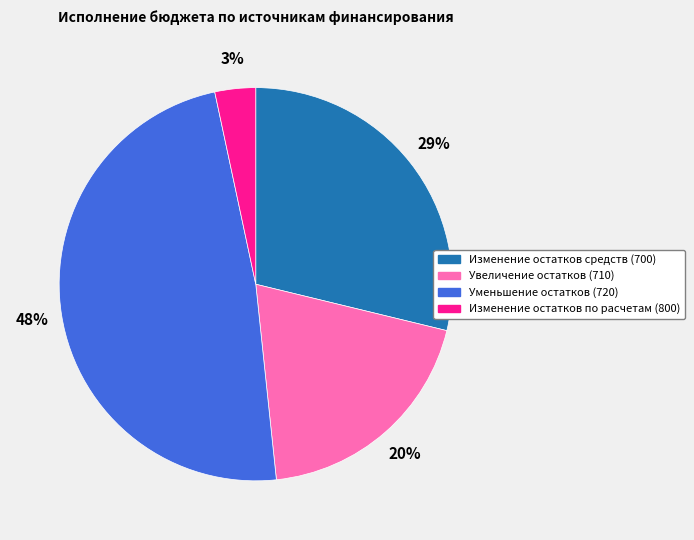

Count the number of slices in the pie.

4